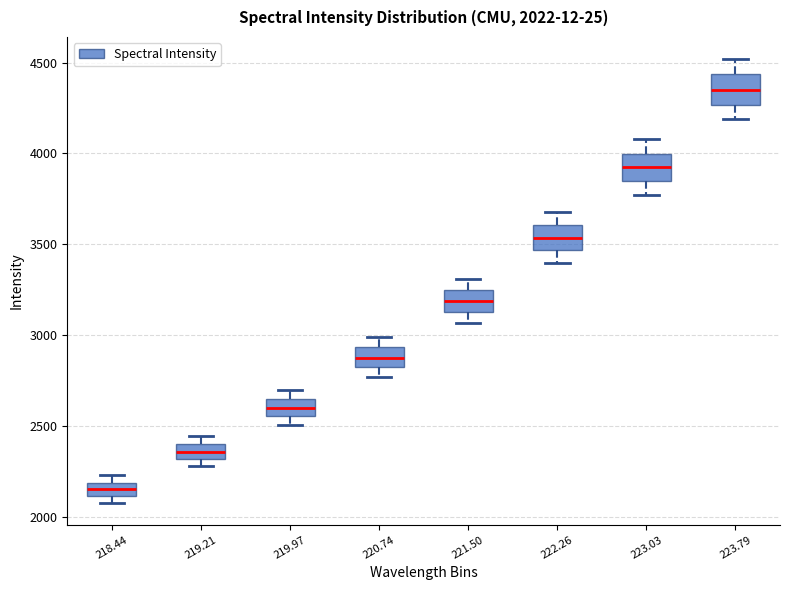

Which box's median line is the lowest?

218.44